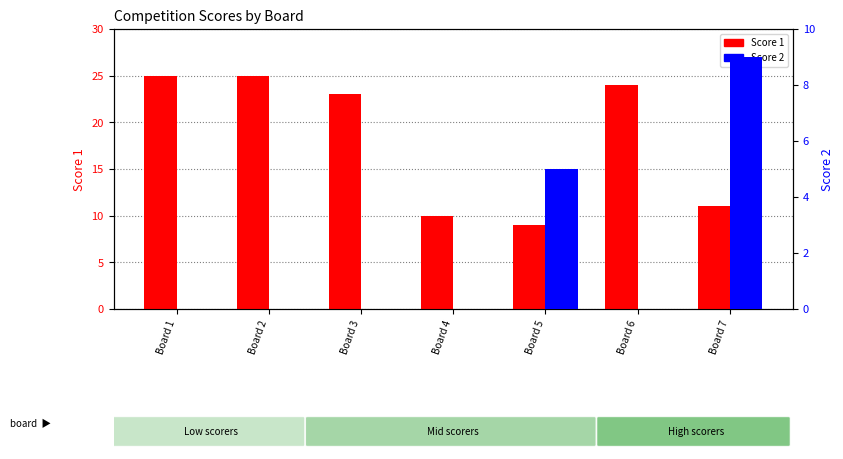

What is the highest value of the Score 2 series?

9